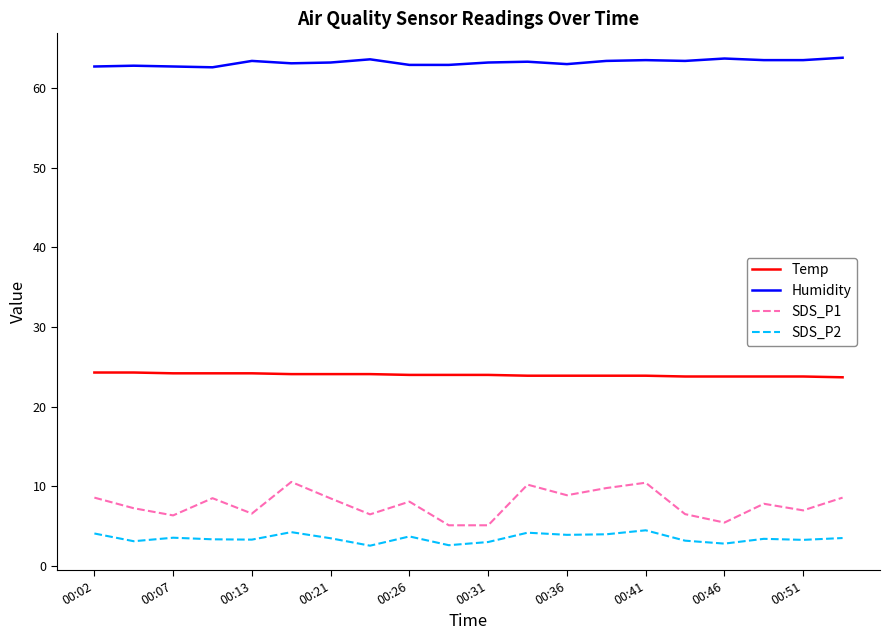

What is the maximum value shown in the chart?

63.8